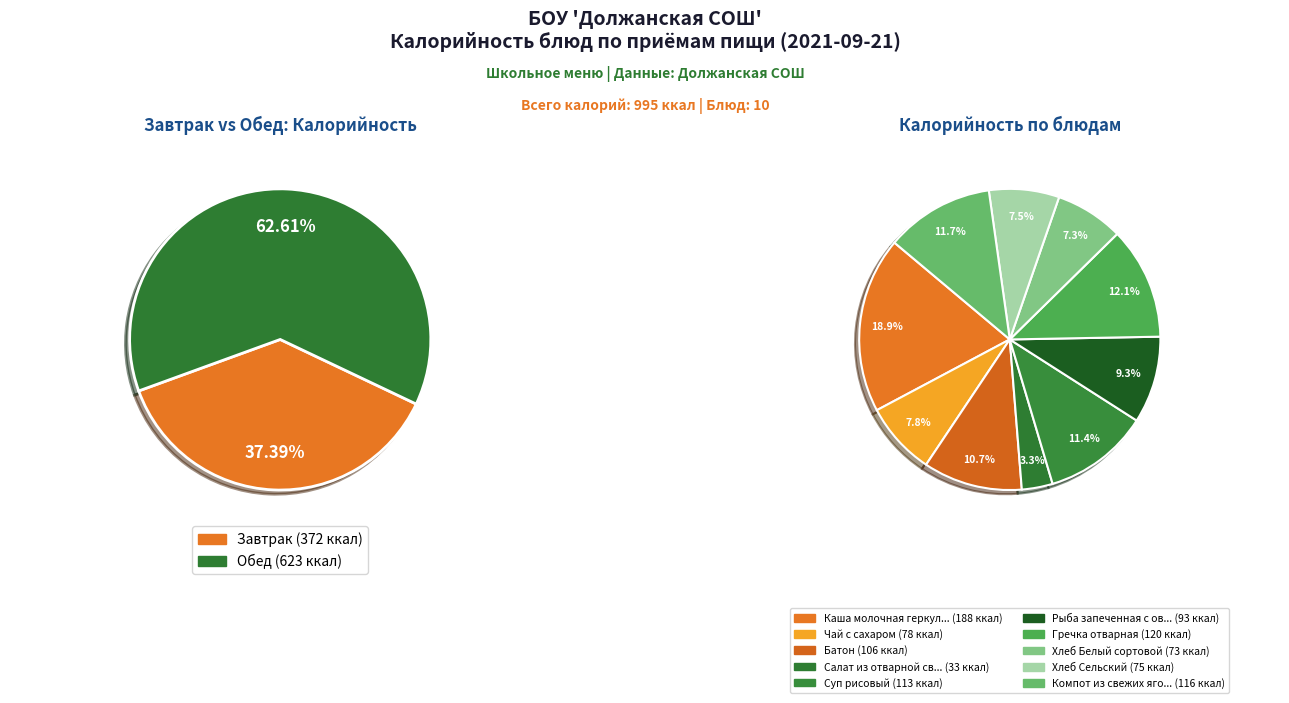

What is the change in value from Батон to Салат из отварной свеклы?

-73